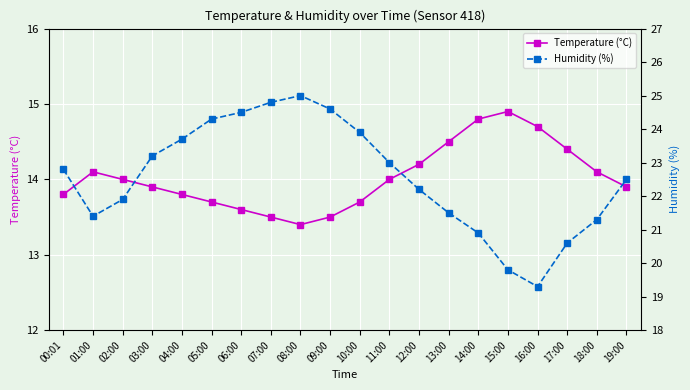

What is the average value of the Temperature (°C) series?

14.0